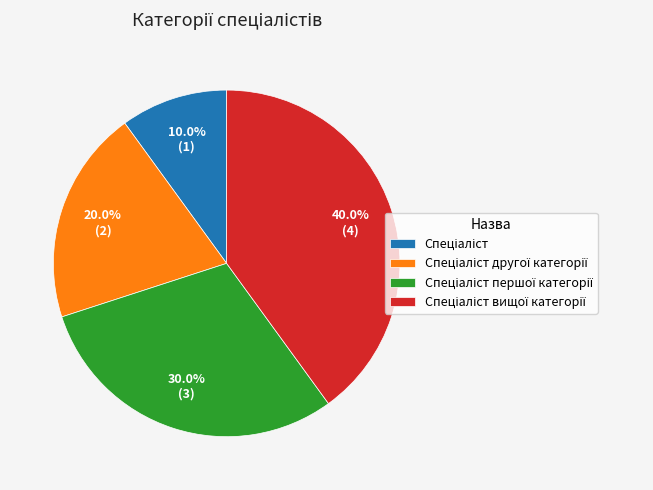

Is there a majority slice in this chart?

No